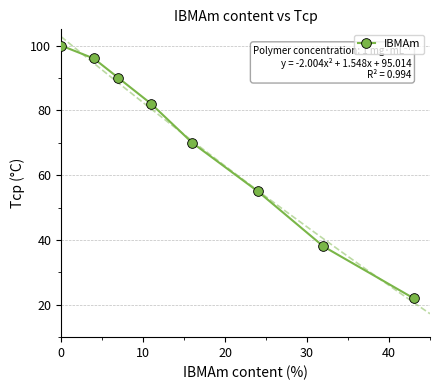

What is the value of the IBMAm point at the 2nd from the left?

96